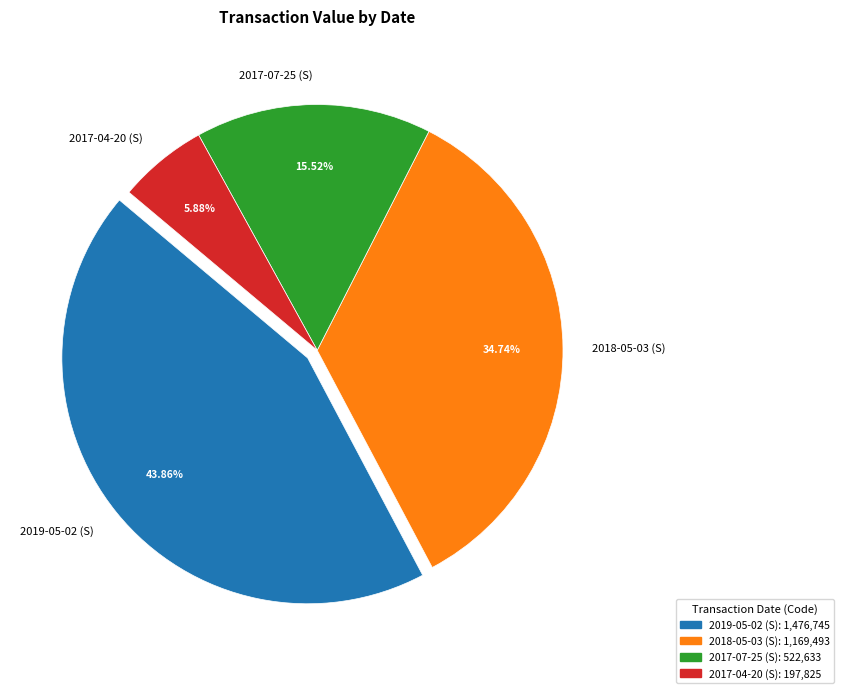

Is 2017-04-20 (S) the majority of the pie?

No